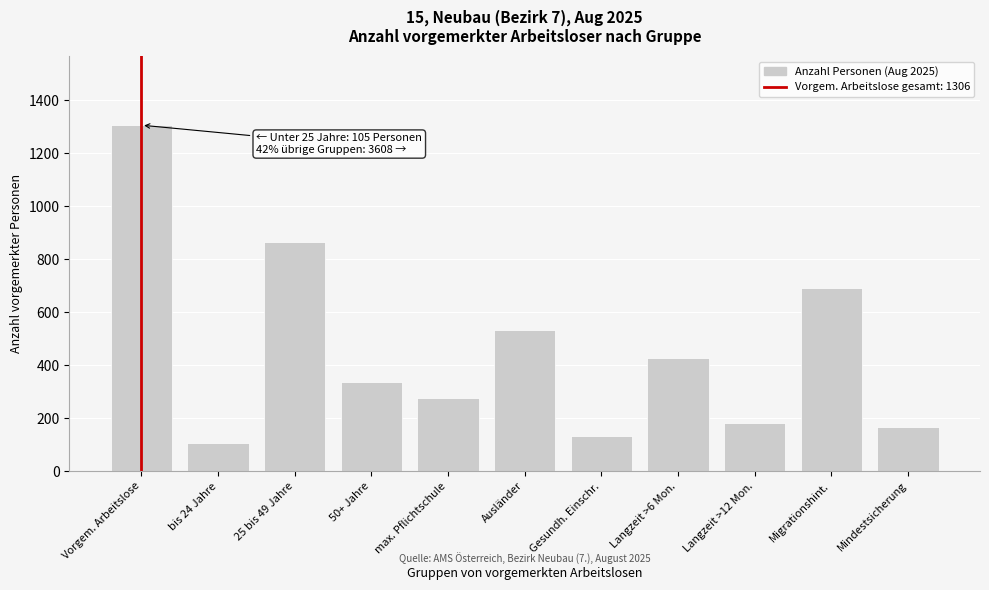

Reading left to right, list all the values displayed in this chart.

1306	105	864	337	275	532	134	426	181	691	168